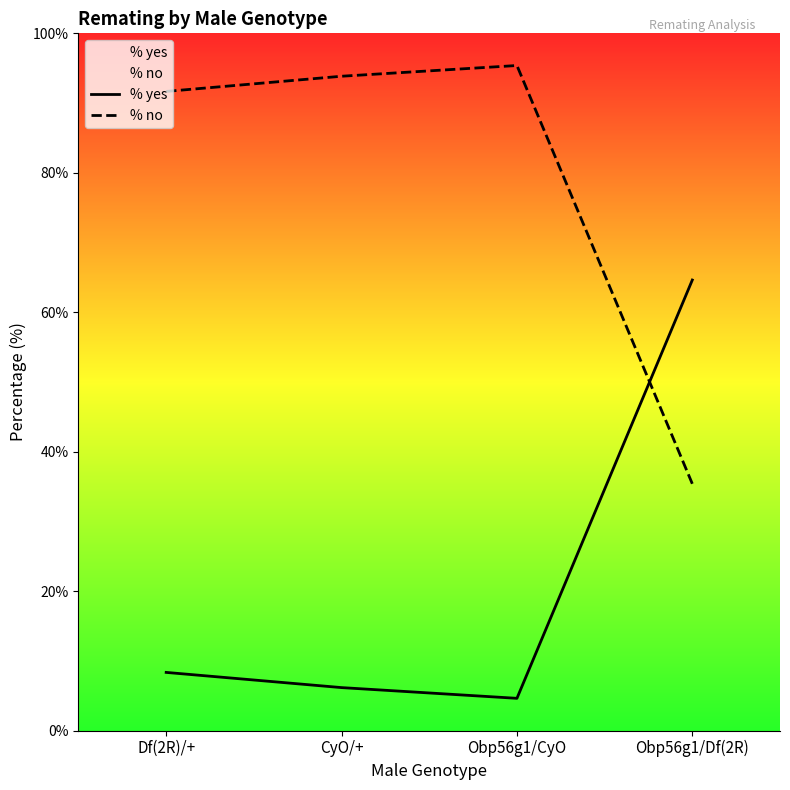

How many interior local peaks does the % no series have?

1